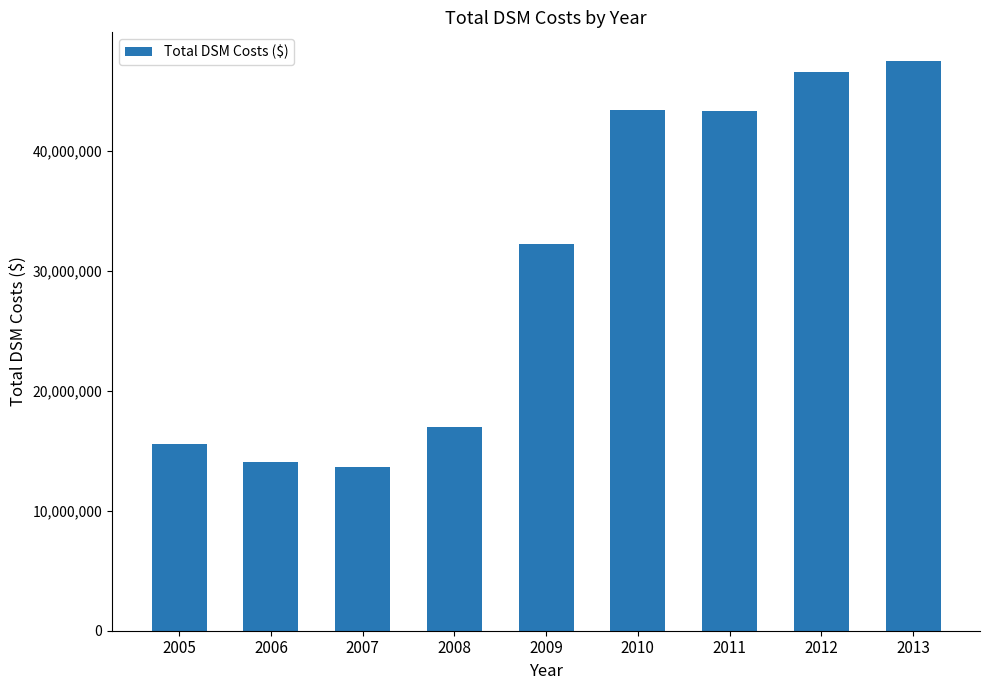

Count the number of categories in the chart.

9